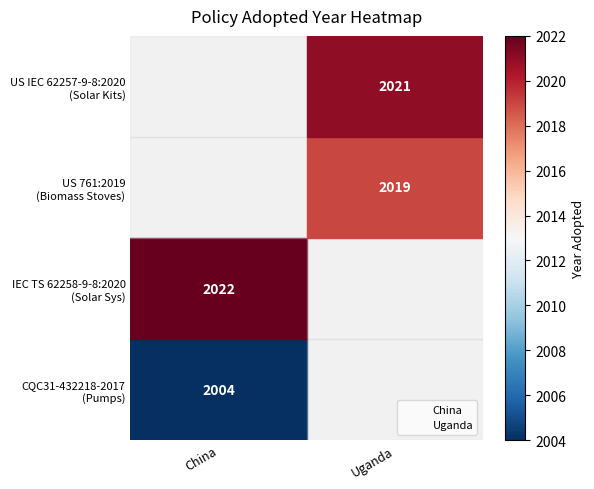

What are all the series names shown in the legend?

China, Uganda